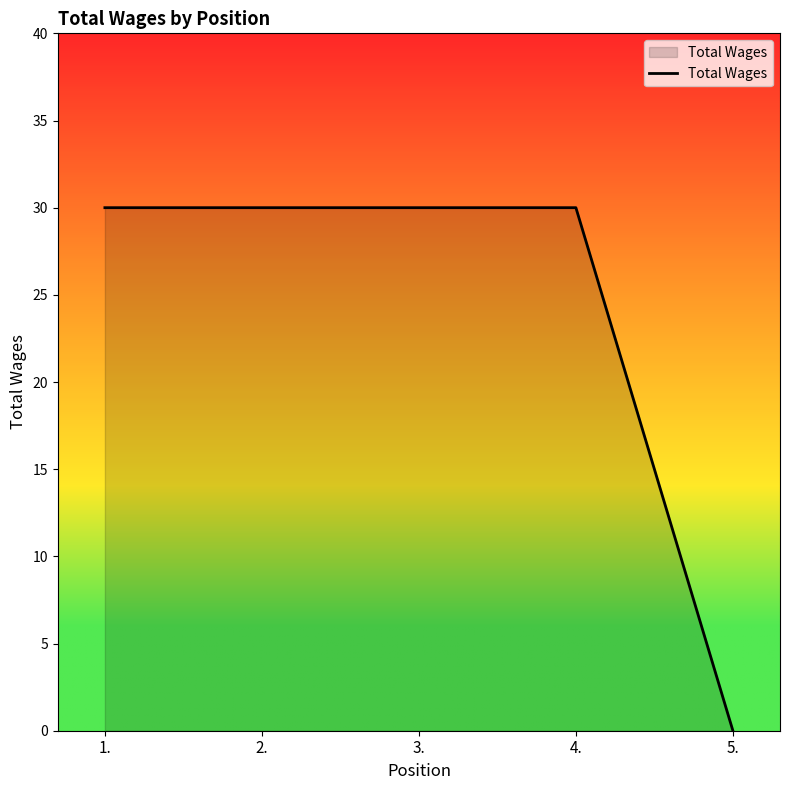

The value at 3. is 30. True or false?

True